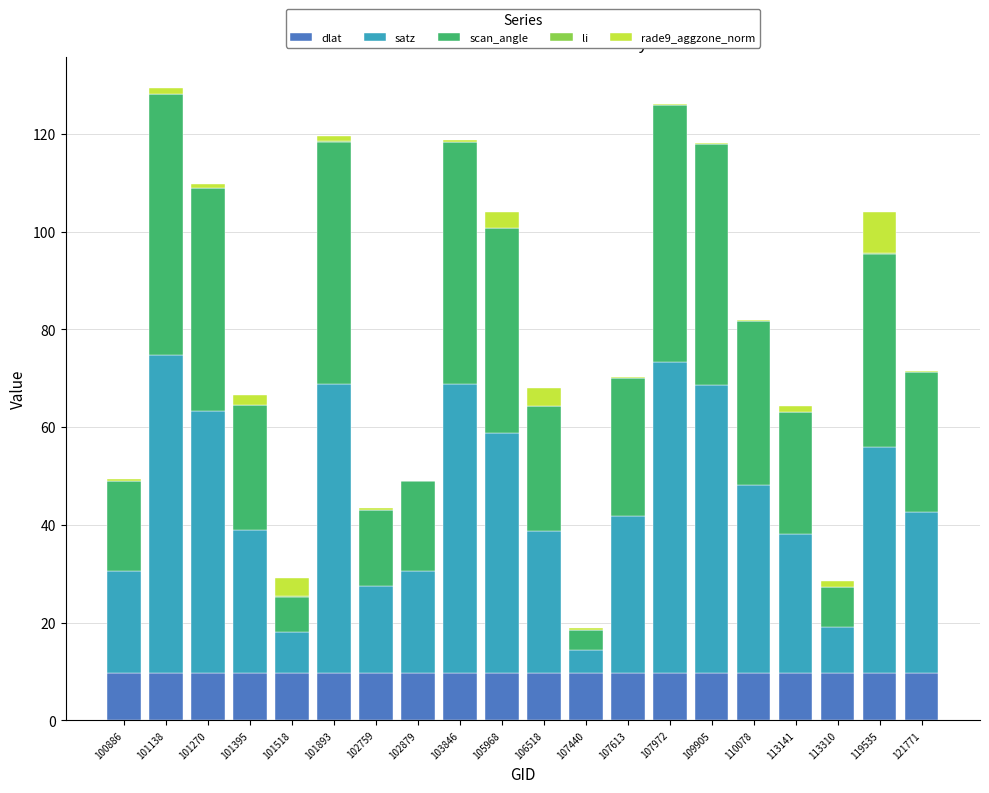

Are the bars horizontal?

No